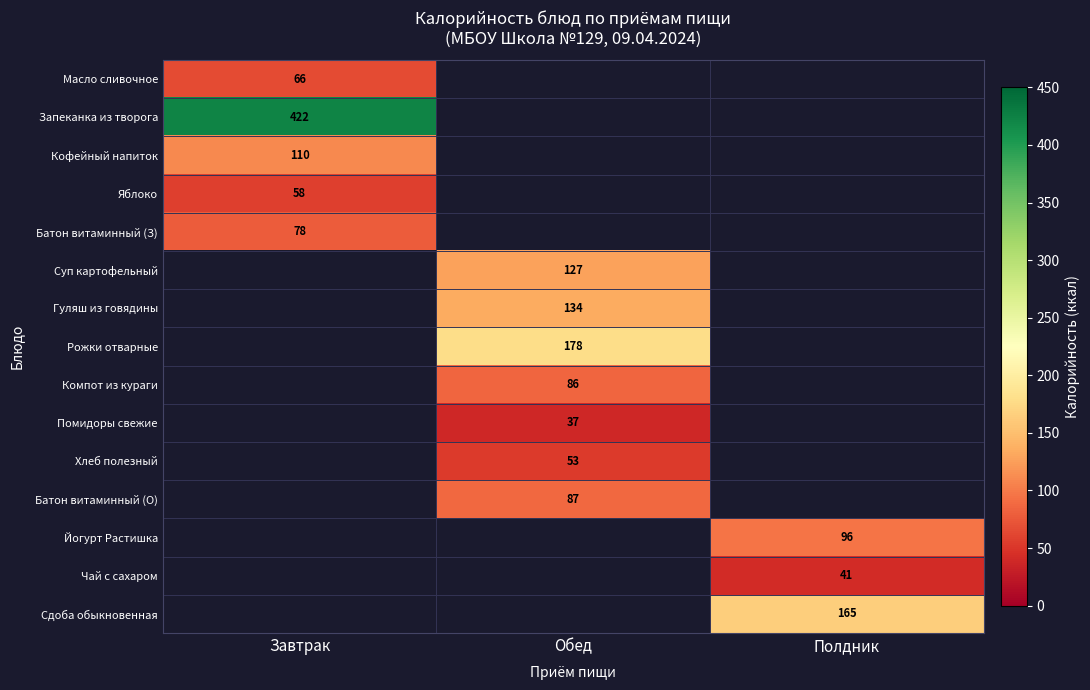

True or false: Компот из кураги has a value of 86 at Обед.

True